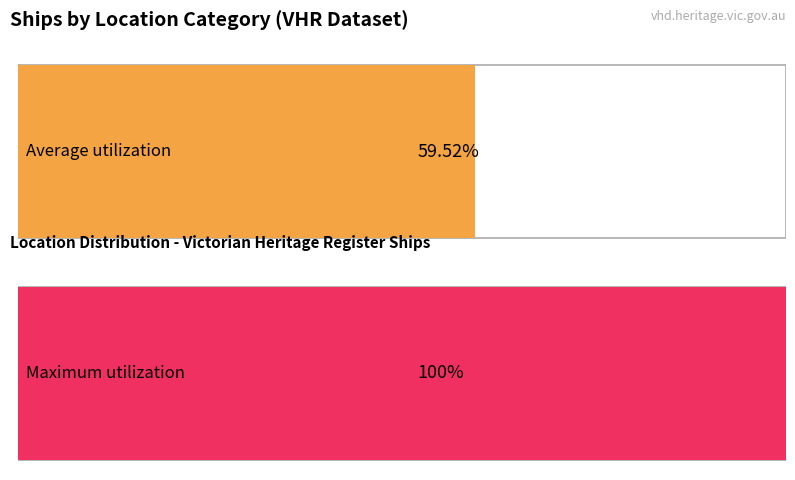

Does the chart contain stacked bars?

No